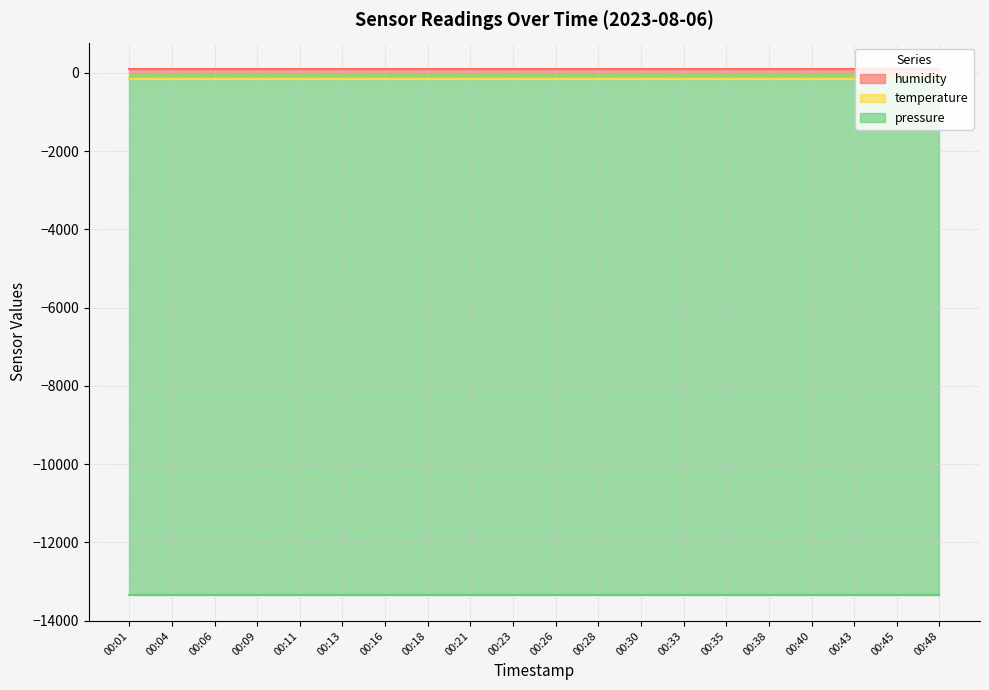

Is it true that pressure equals -13335.7 at 00:26?

True